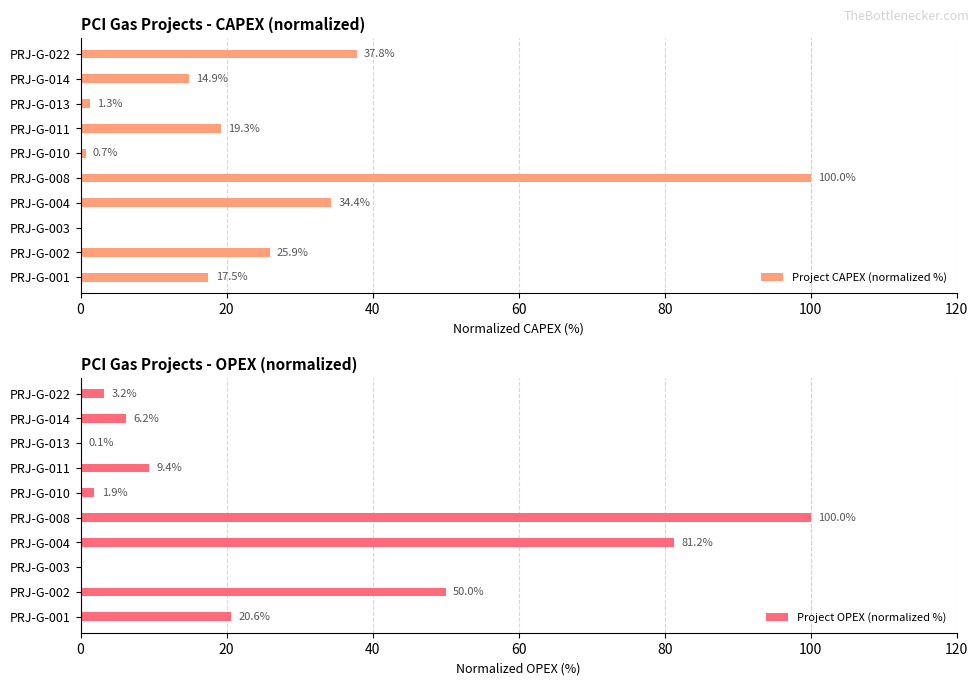

What are all the series names shown in the legend?

Project CAPEX (normalized %), Project OPEX (normalized %)